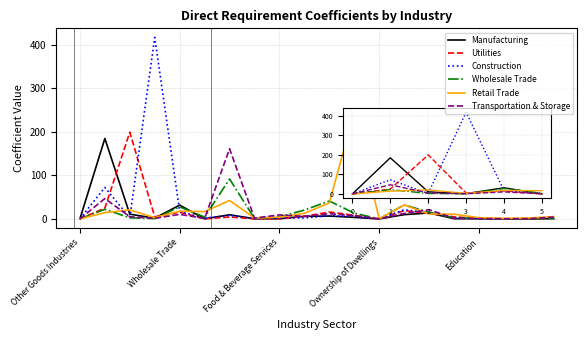

What is the maximum value for Wholesale Trade?

91.9